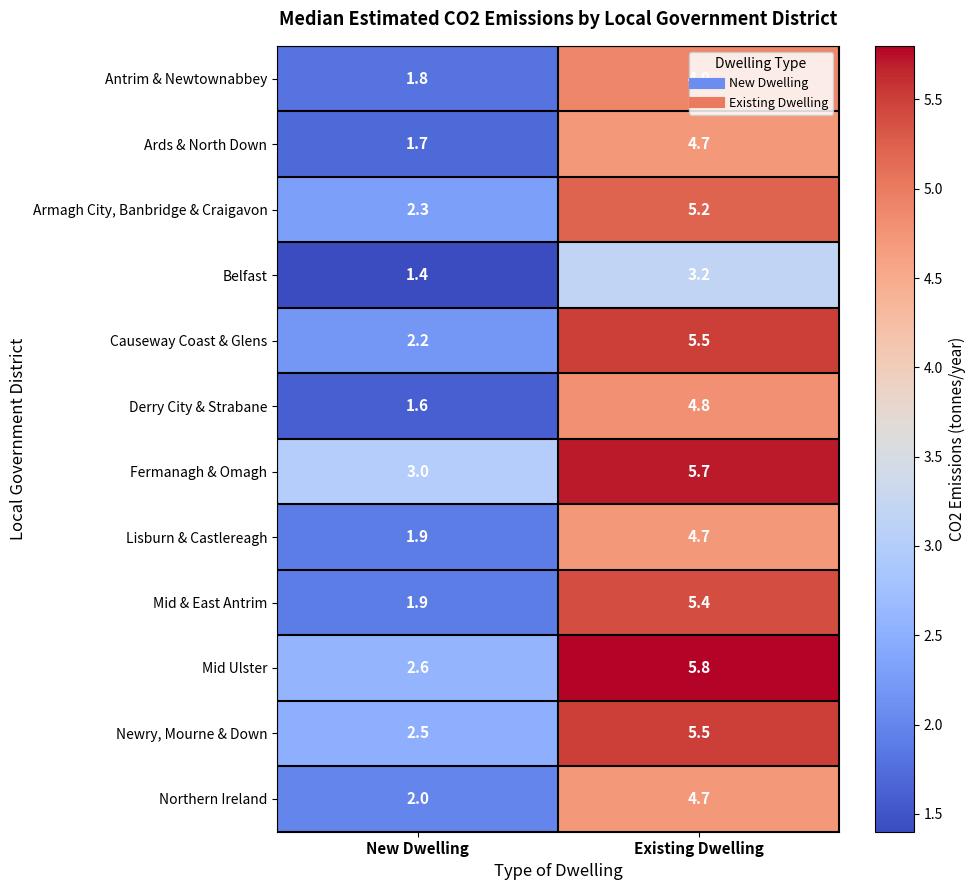

What is the difference between the Ards & North Down values at New Dwelling and Existing Dwelling?

3.0